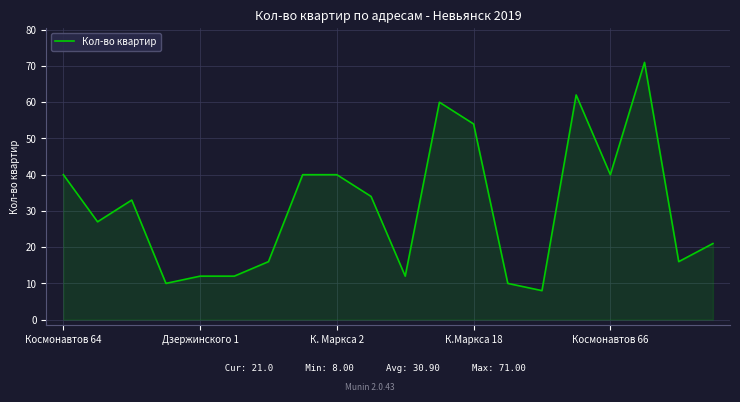

What is the minimum value shown in the chart?

8